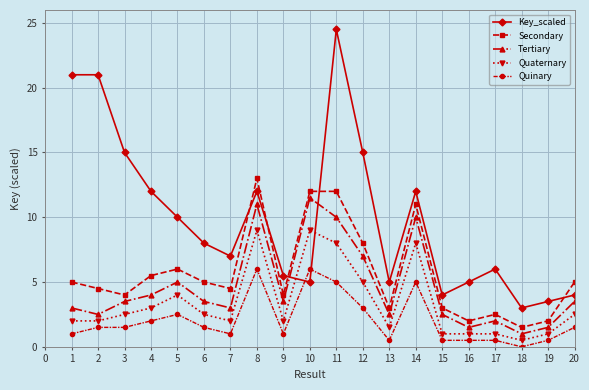

What is the greatest value displayed?

24.5